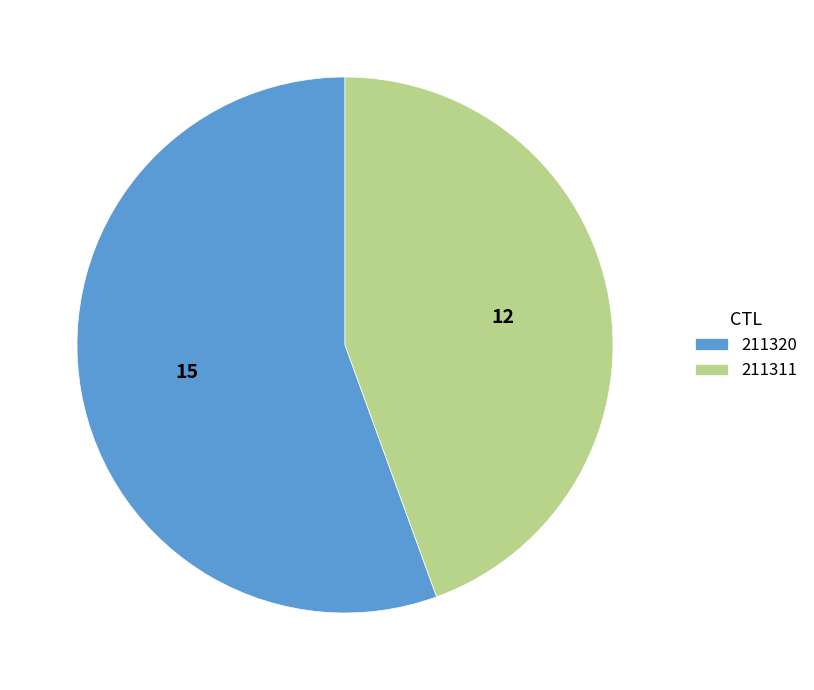

True or false: 211311 accounts for 44% of the total.

True